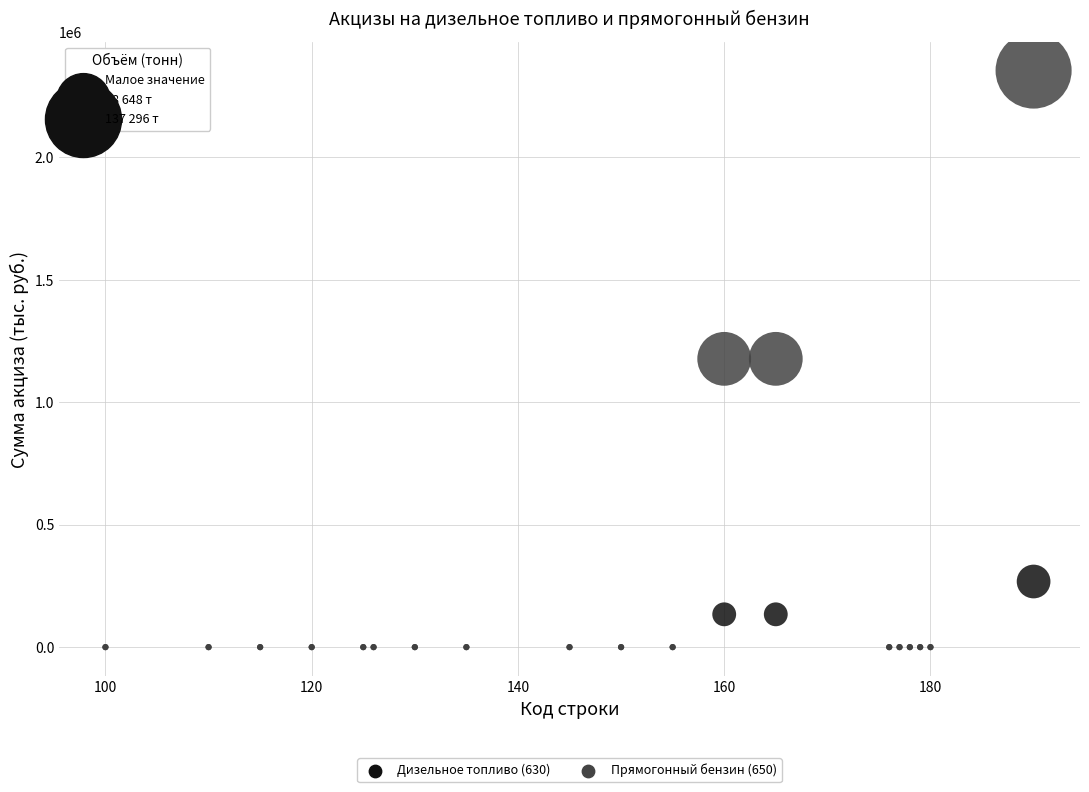

Which series contains the highest Y value?

Прямогонный бензин (650)